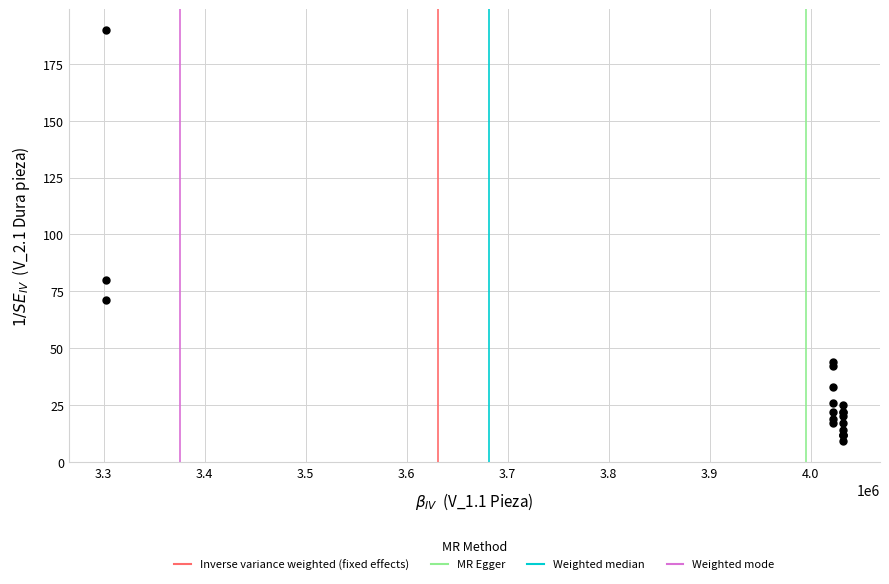

What Y value in the scatter plot is closest to 99?

80